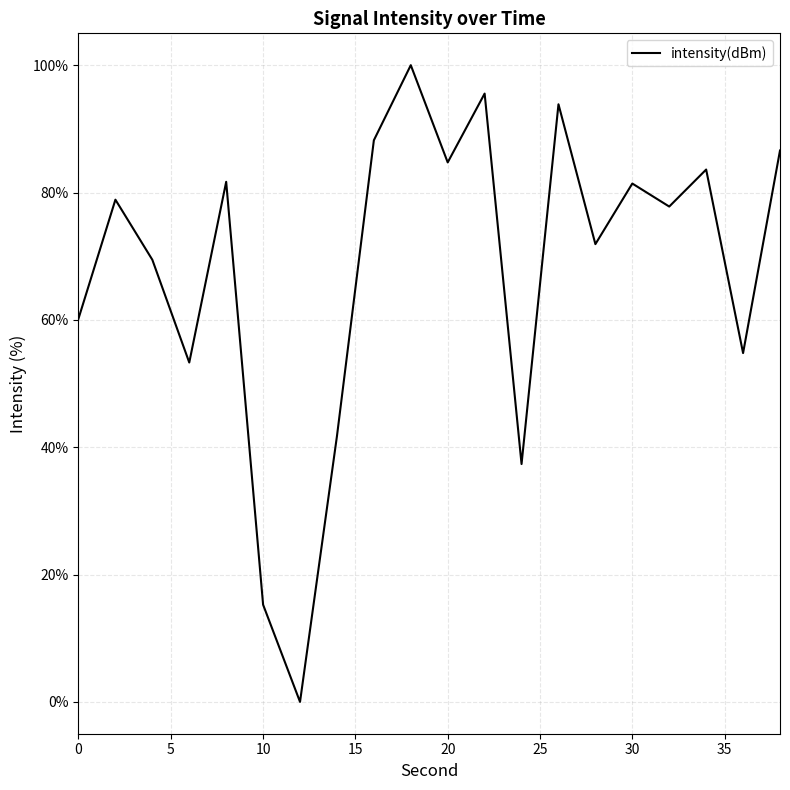

What is the maximum value shown in the chart?

100.0